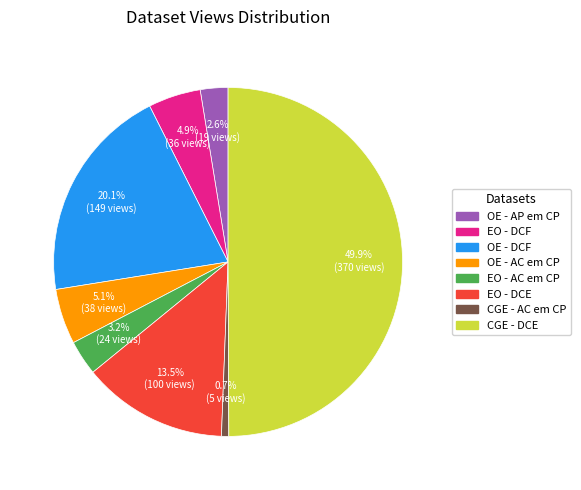

Which slice is the largest?

CGE - DCE